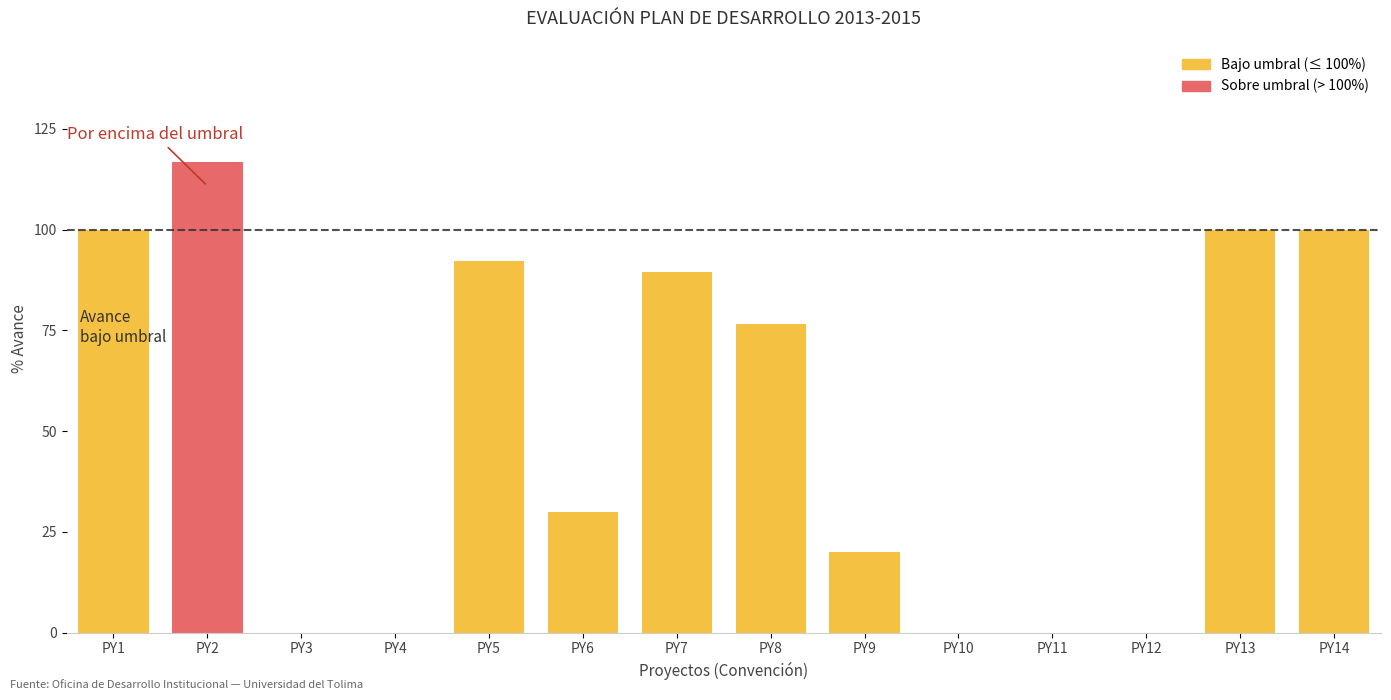

What is the maximum value shown in the chart?

116.7